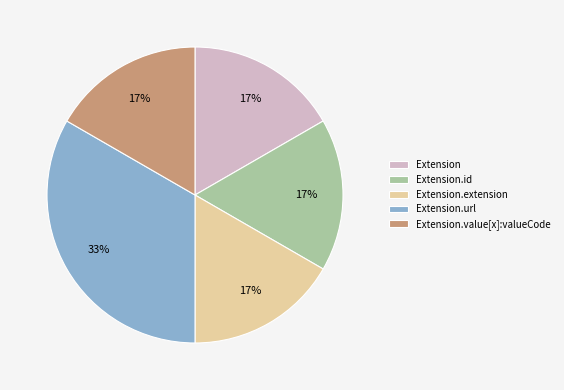

What is the largest slice in the pie chart?

Extension.url